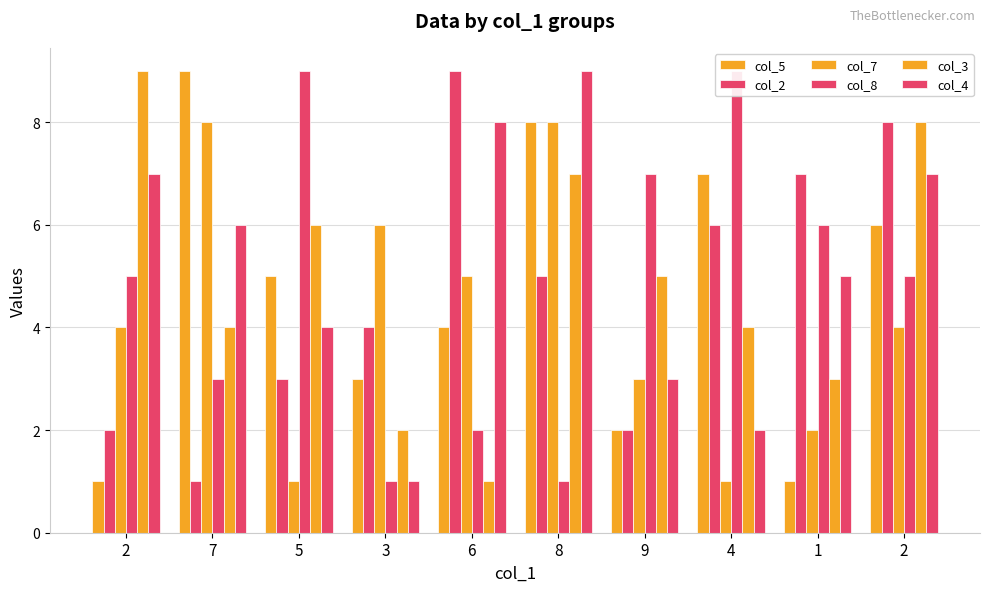

Is it true that col_2 equals 10 at 4?

False